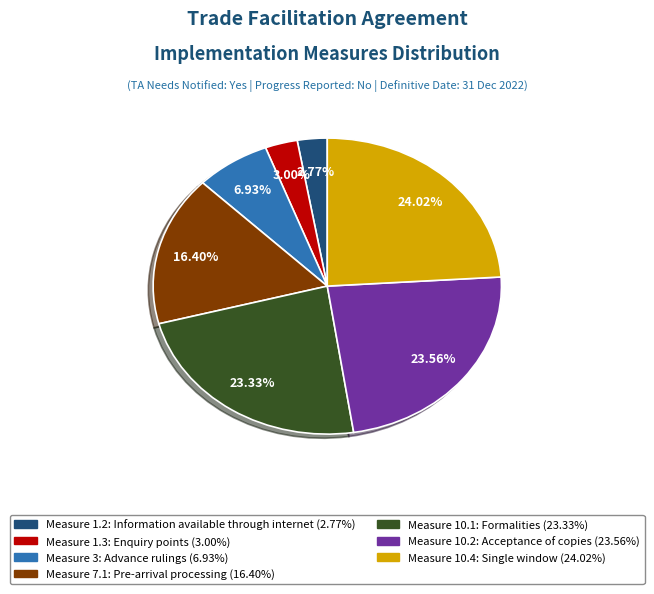

Is there a majority slice in this chart?

No